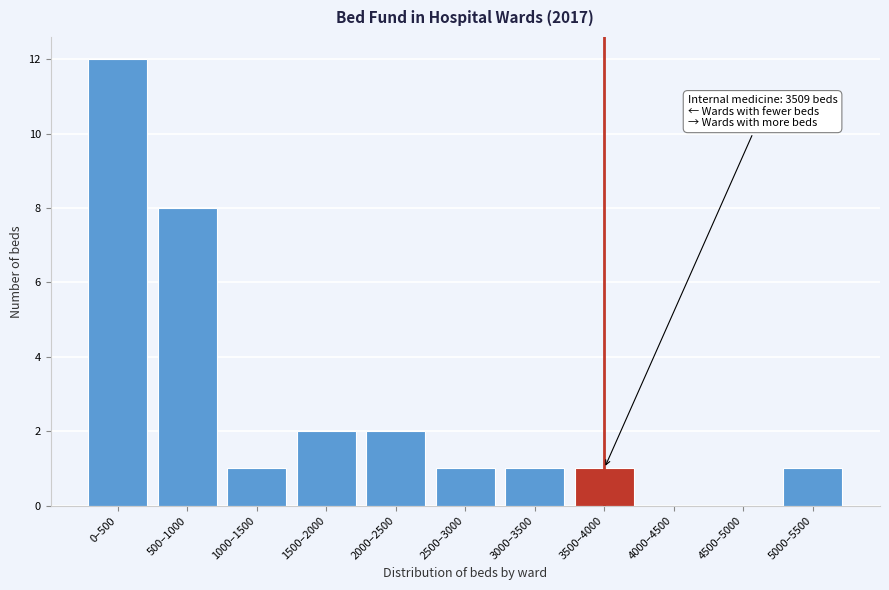

Reading left to right, extract all data points from this chart.

0–500=12	500–1000=8	1000–1500=1	1500–2000=2	2000–2500=2	2500–3000=1	3000–3500=1	3500–4000=1	4000–4500=0	4500–5000=0	5000–5500=1